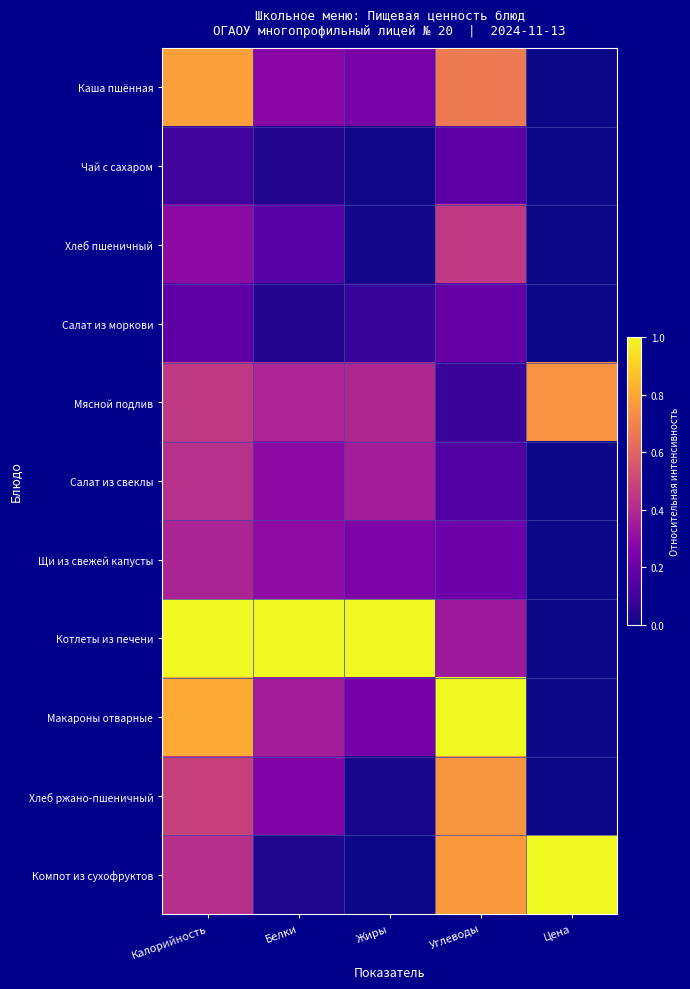

How many categories are shown in the chart?

5